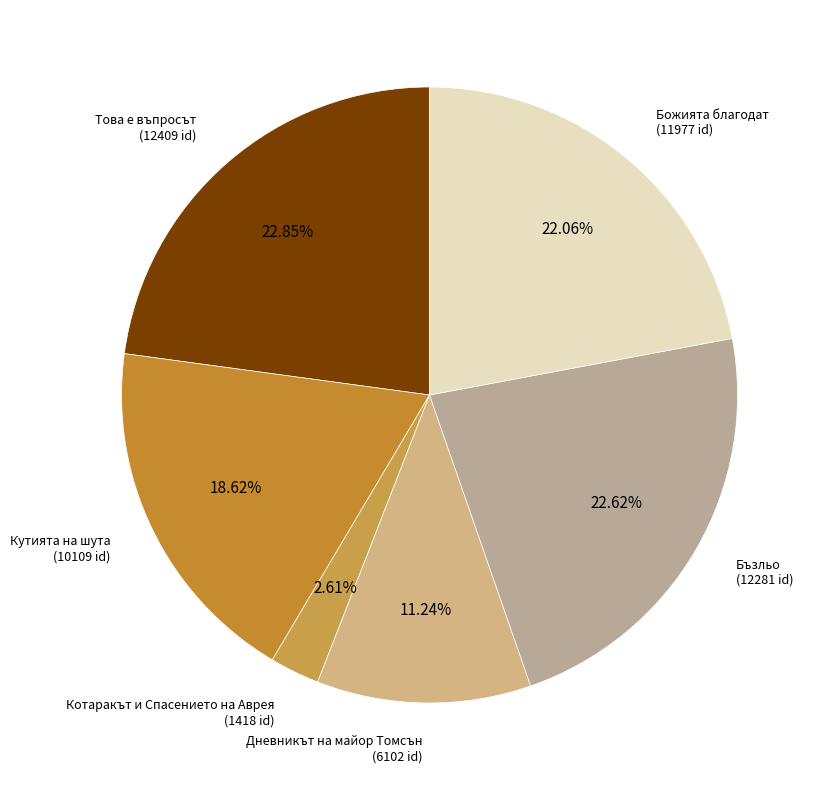

Count the number of slices in the pie.

6